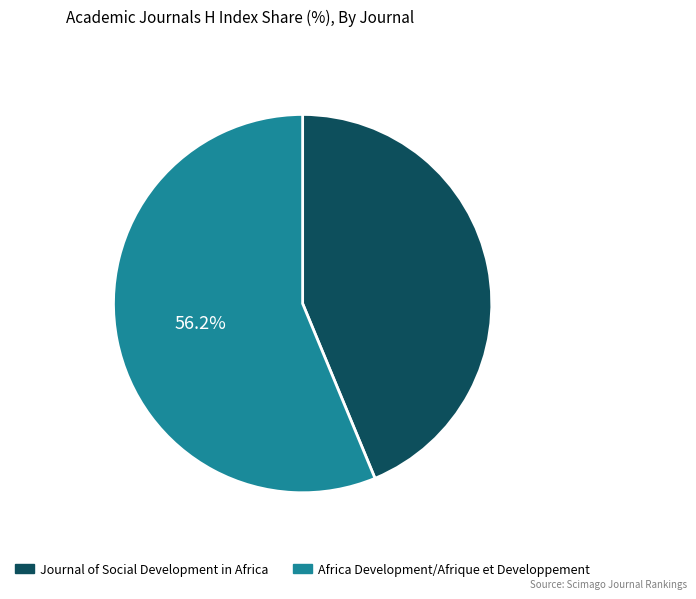

What percentage is the Journal of Social Development in Africa slice, to the nearest percent?

44%